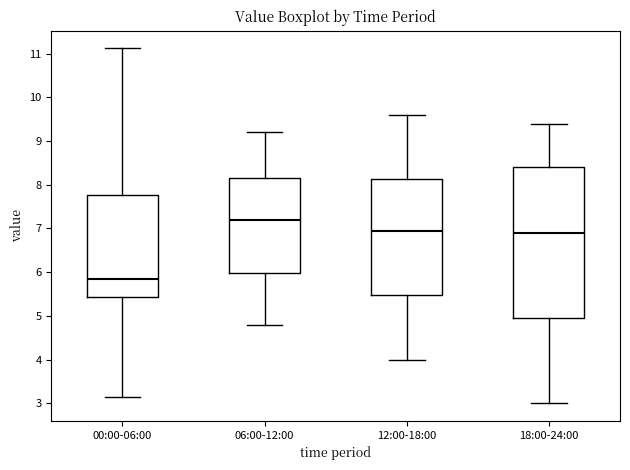

Where does the lower whisker of the box for 18:00-24:00 end on the y-axis? The values are not printed on the chart, so give them approximately, as read against the axis.

3.0